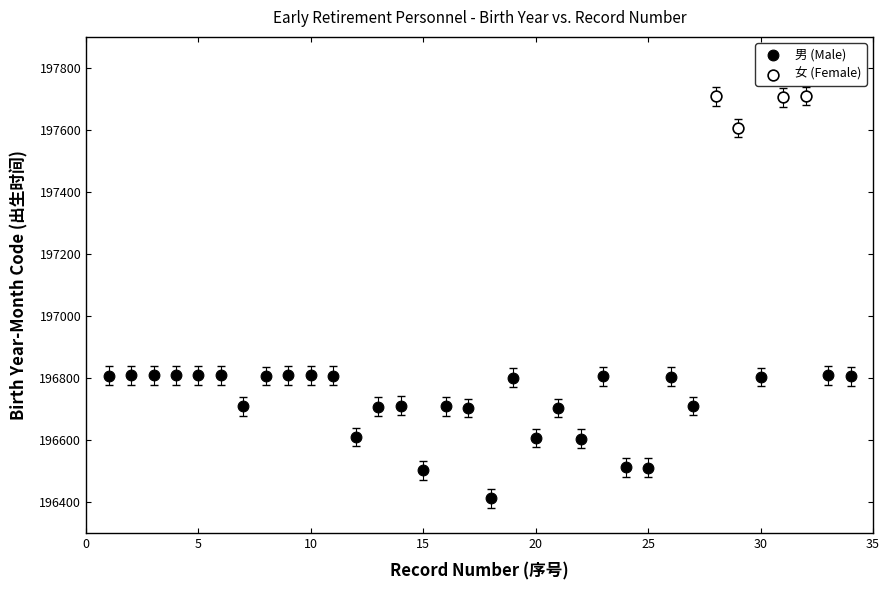

Which series has the widest spread of Y values?

男 (Male)